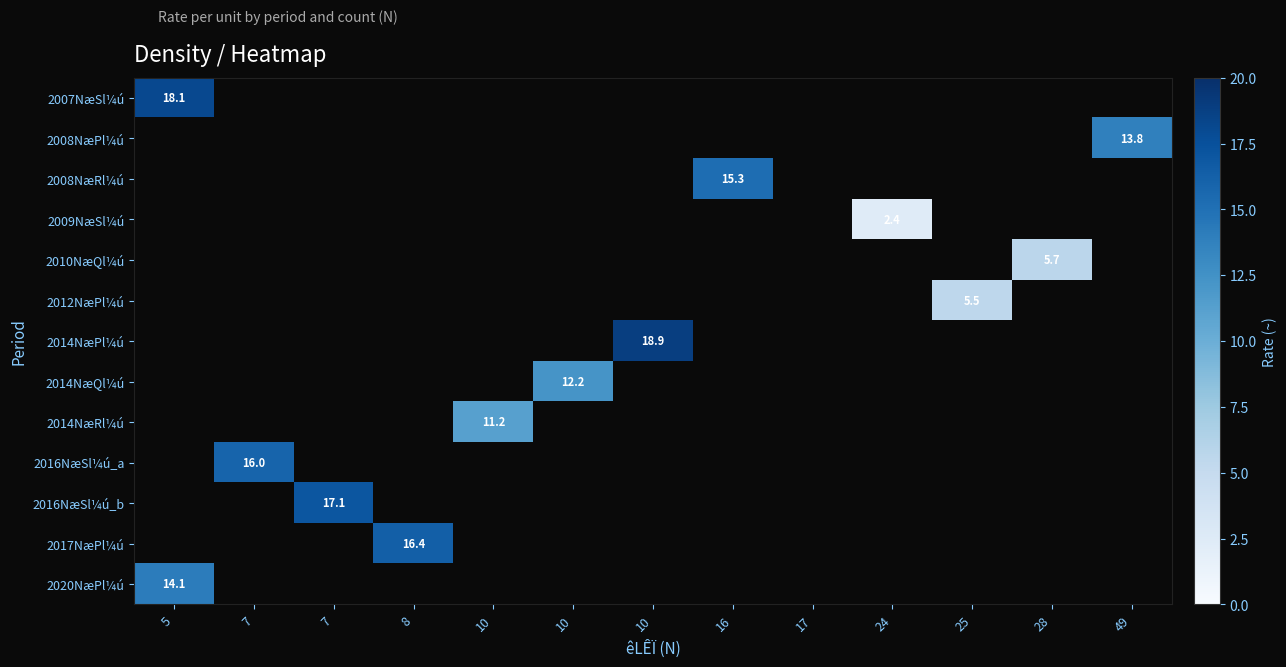

Is the value of 2014NæPl¼ú at 24 greater than the value of 2017NæPl¼ú at 5?

No